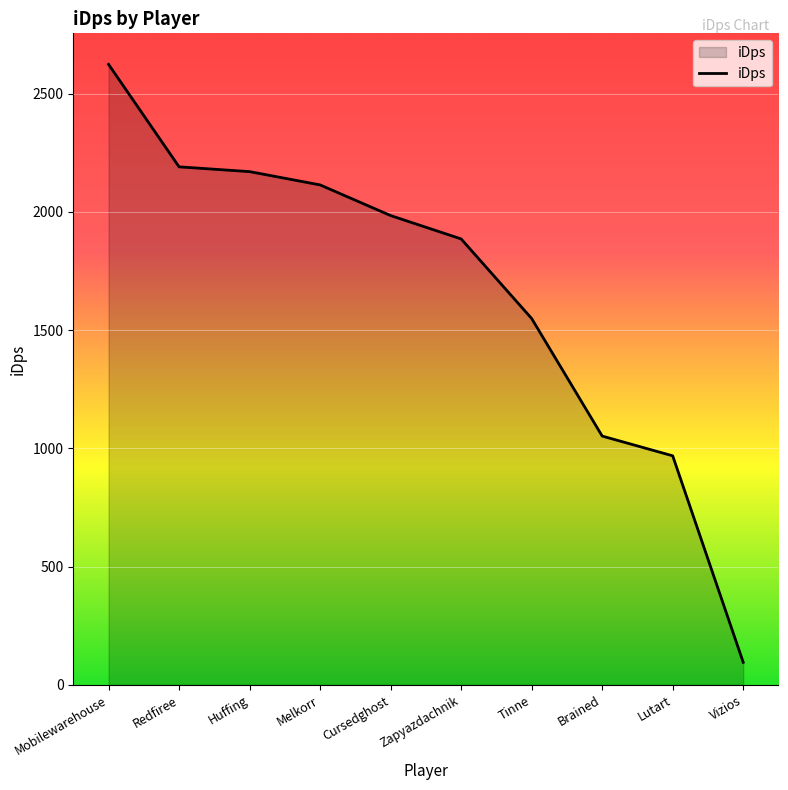

Which label corresponds to the largest value in the chart?

Mobilewarehouse